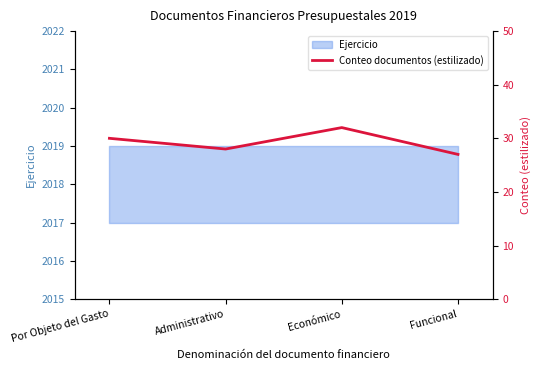

What is the sum of the values at Funcional and Por Objeto del Gasto?

57